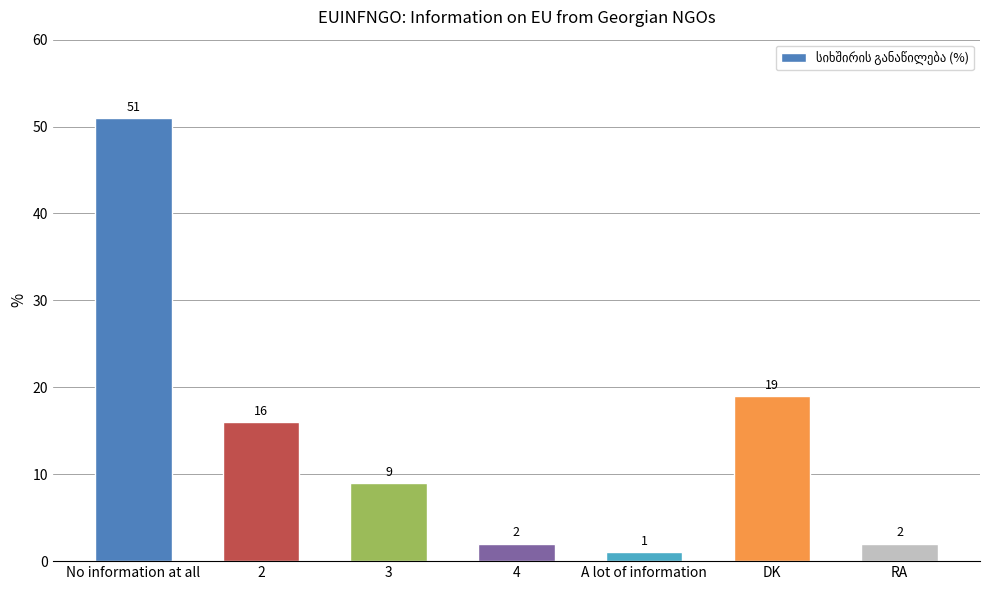

What is the sum of all values?

100